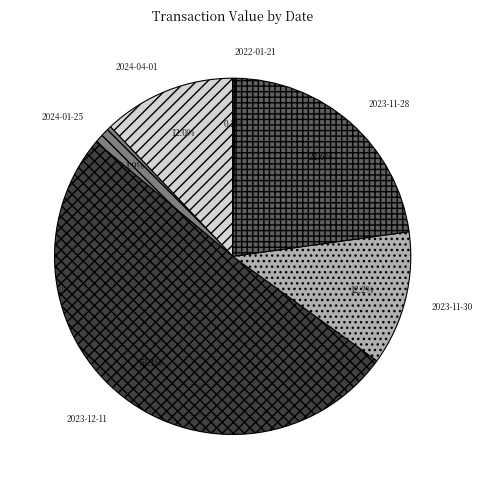

To the nearest percent, what percentage of the pie is 2023-11-28?

23%